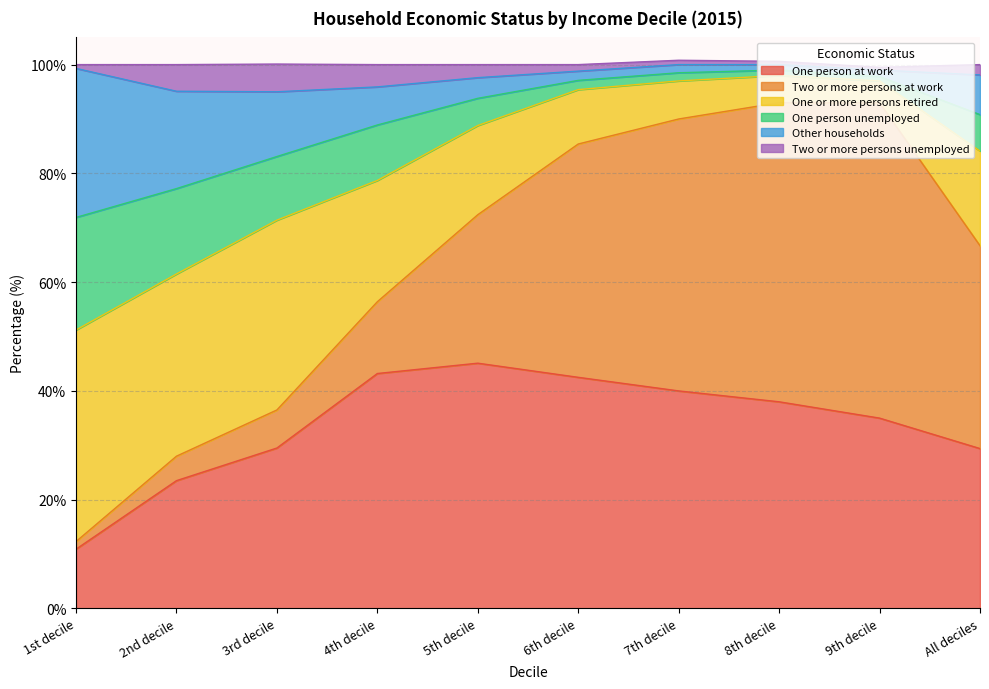

At which category is the sum across all series the highest?

8th decile